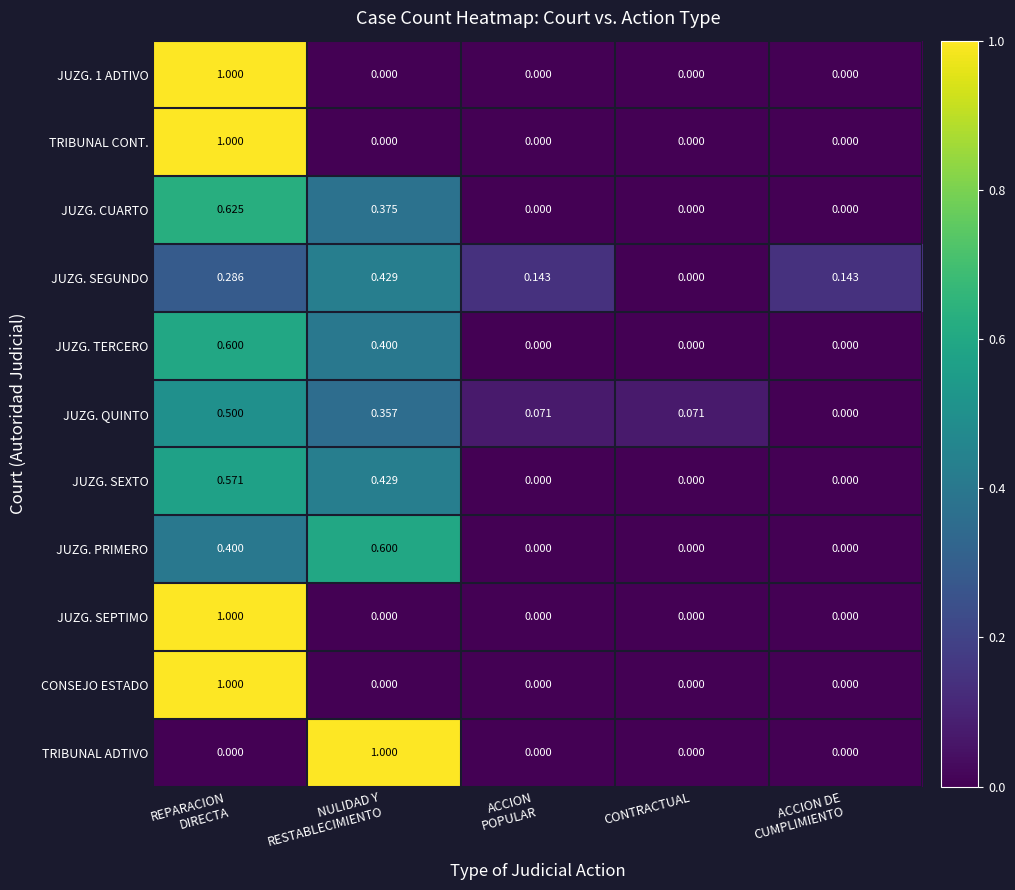

Which series has the largest total across all categories?

JUZG. SEGUNDO